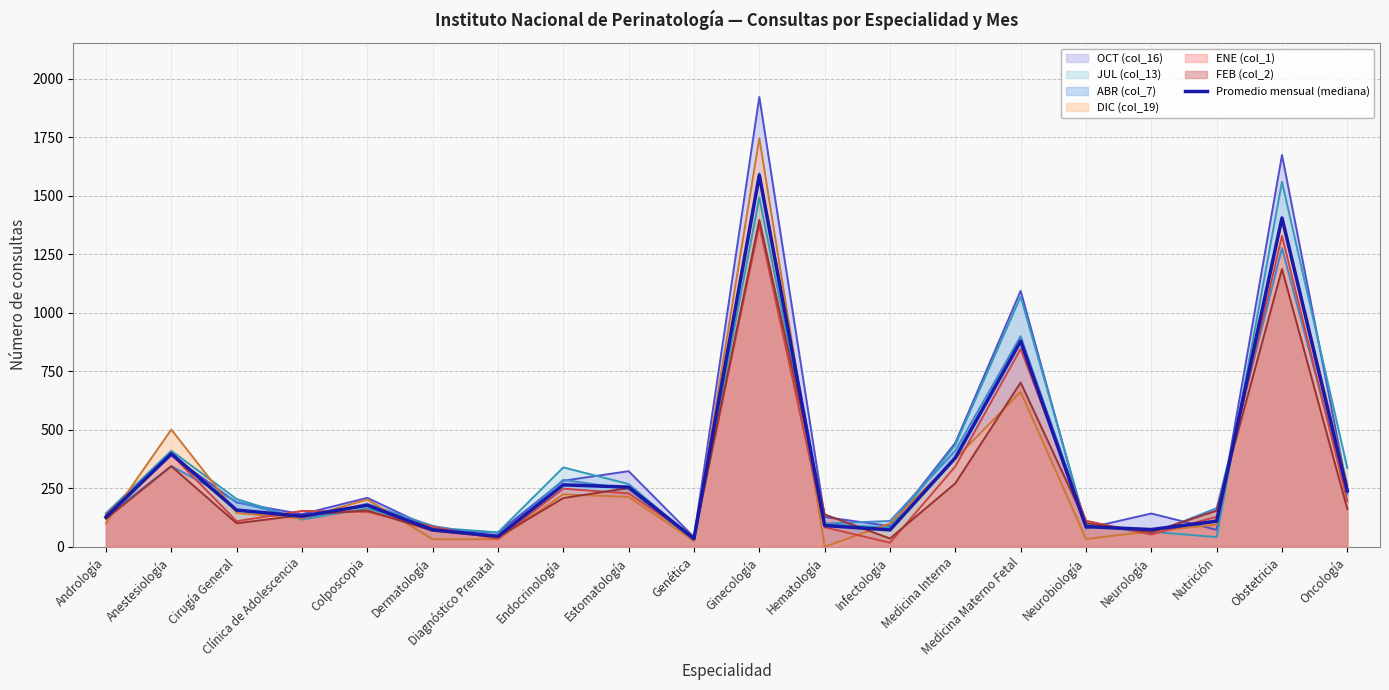

The value at Infectología is 71.8. True or false?

True